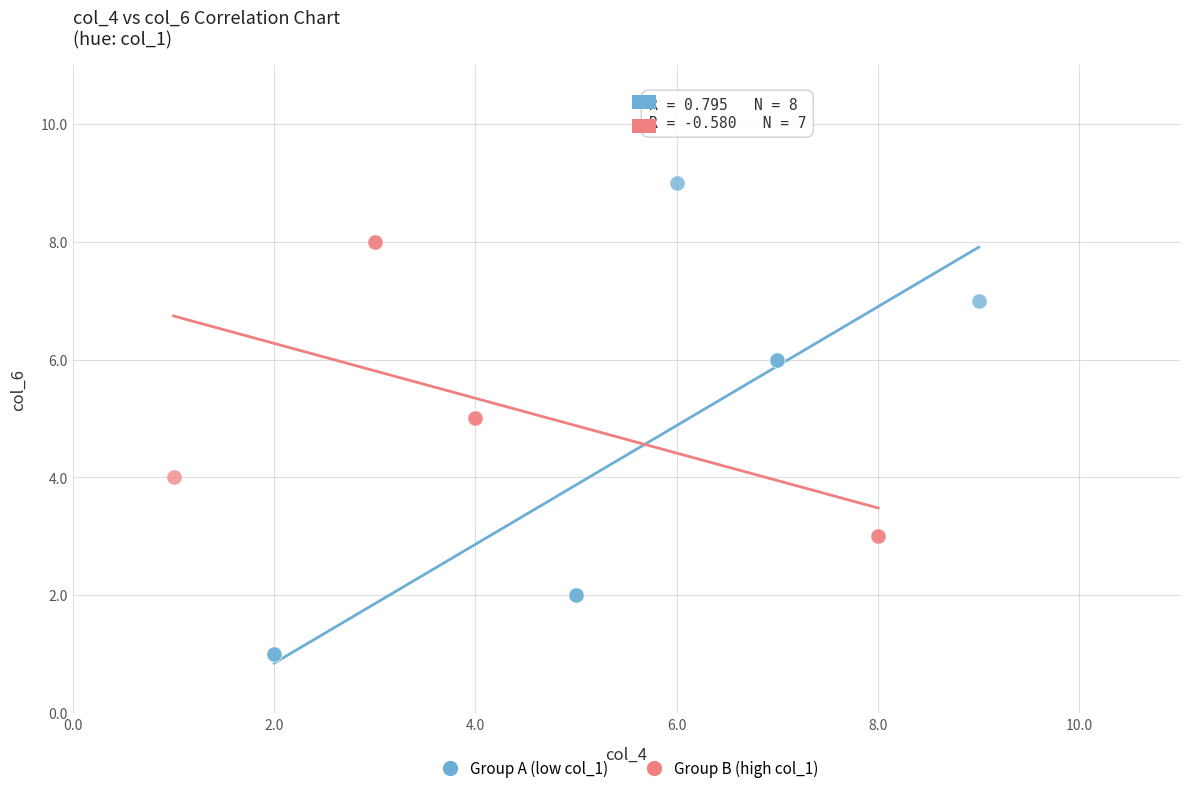

Which series contains the lowest Y value?

Group A (low col_1)